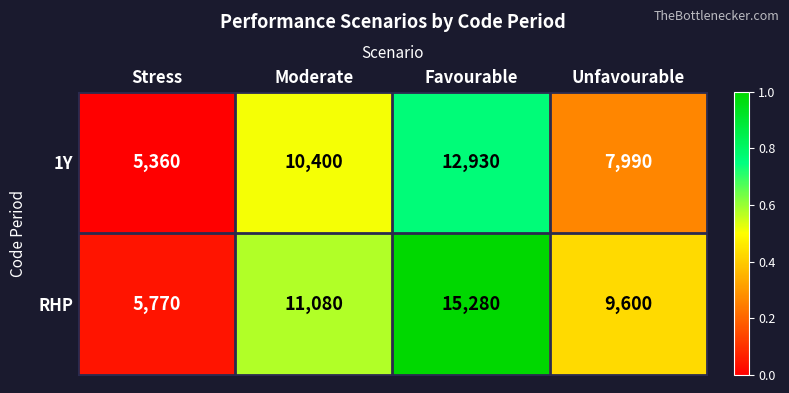

Rank the series at Unfavourable from highest to lowest value.

RHP, 1Y